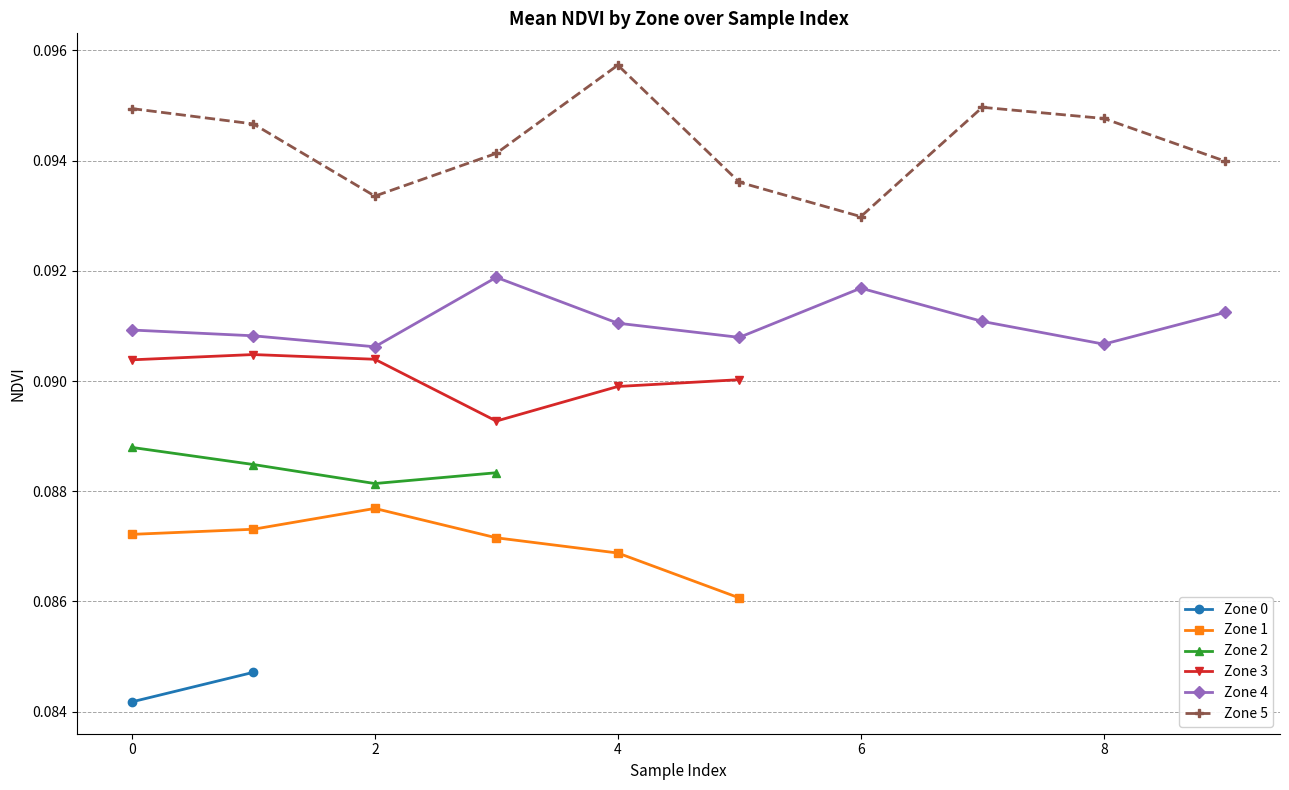

How many distinct data groups are displayed?

6